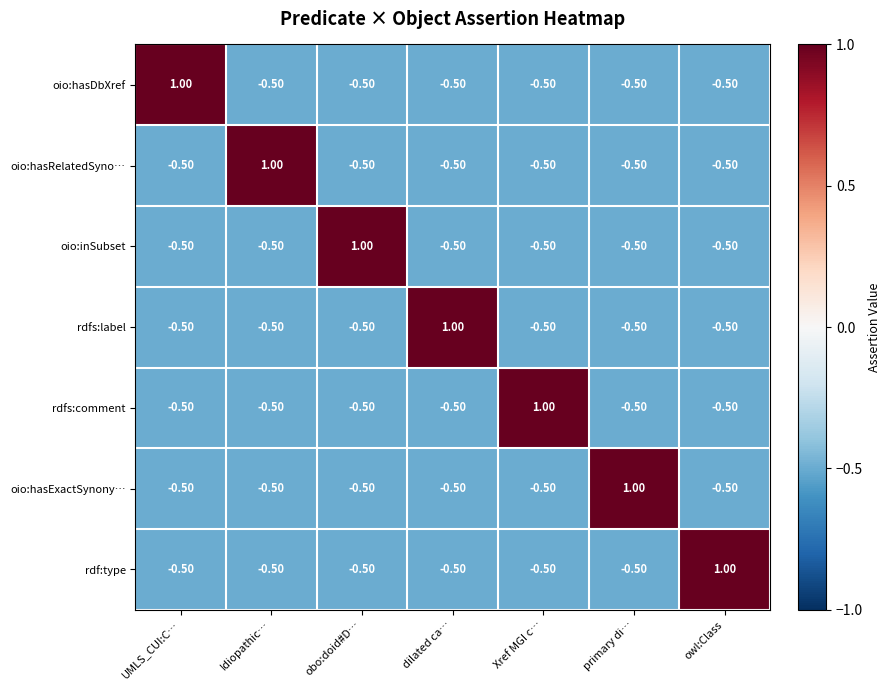

At how many categories does at least one series exceed 0?

7